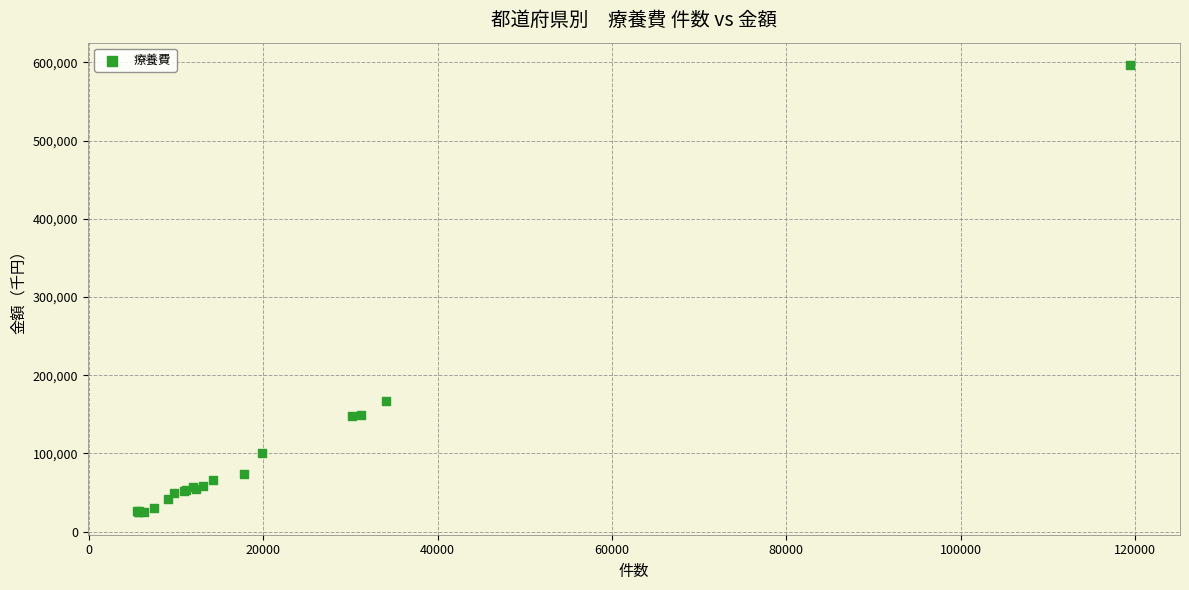

What Y value in the scatter plot is closest to 310560?

167301.2